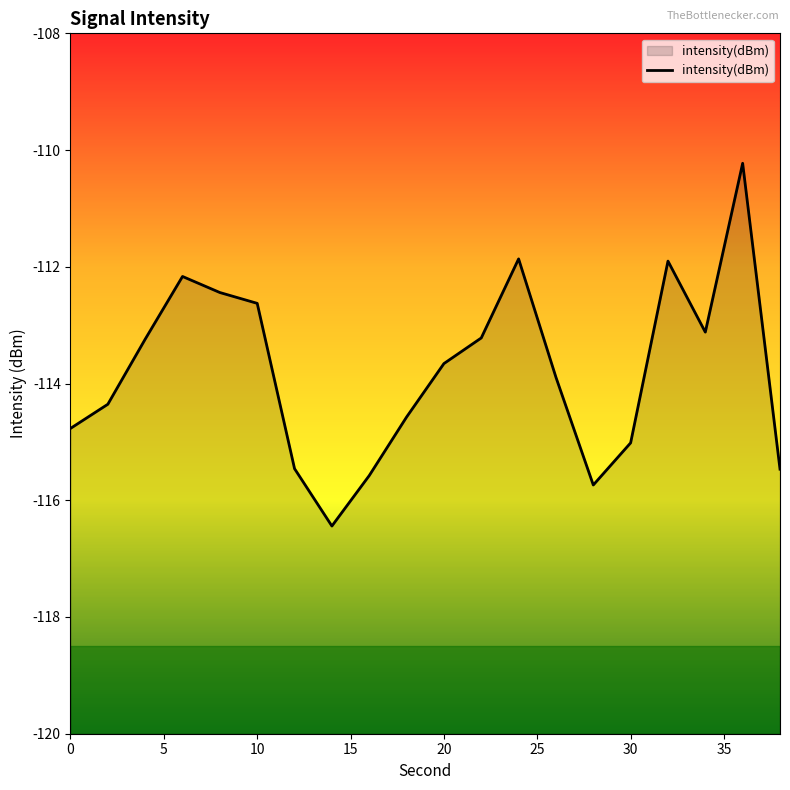

What is the difference between the second highest and second lowest values?

3.9